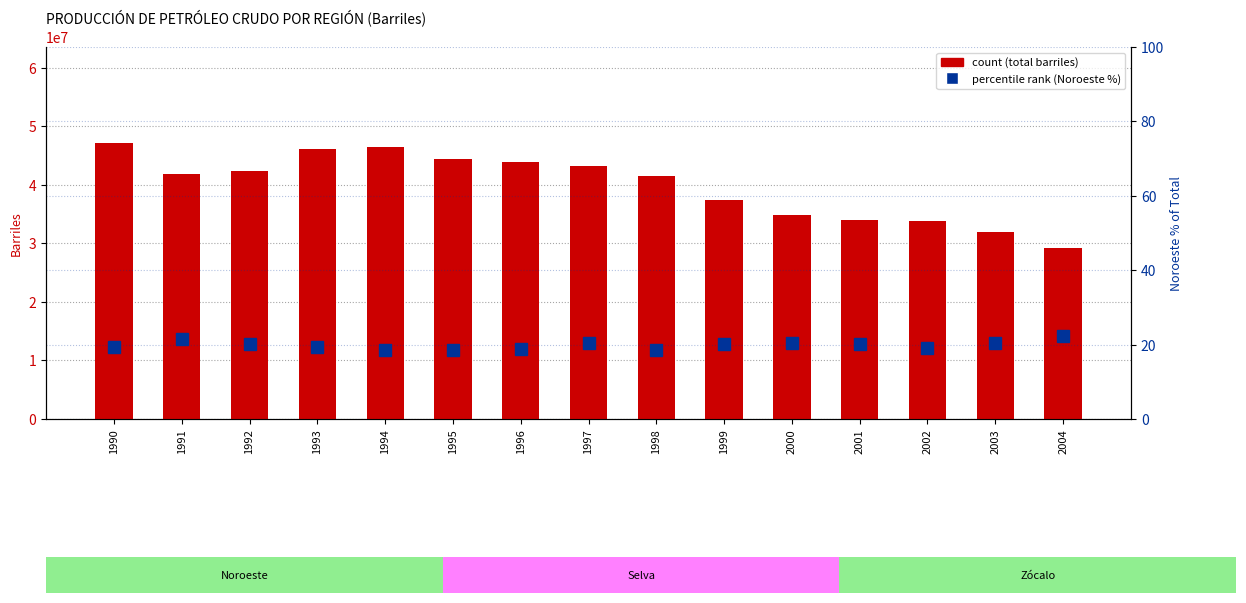

What is the total value across all series at 2000?

34891430.5